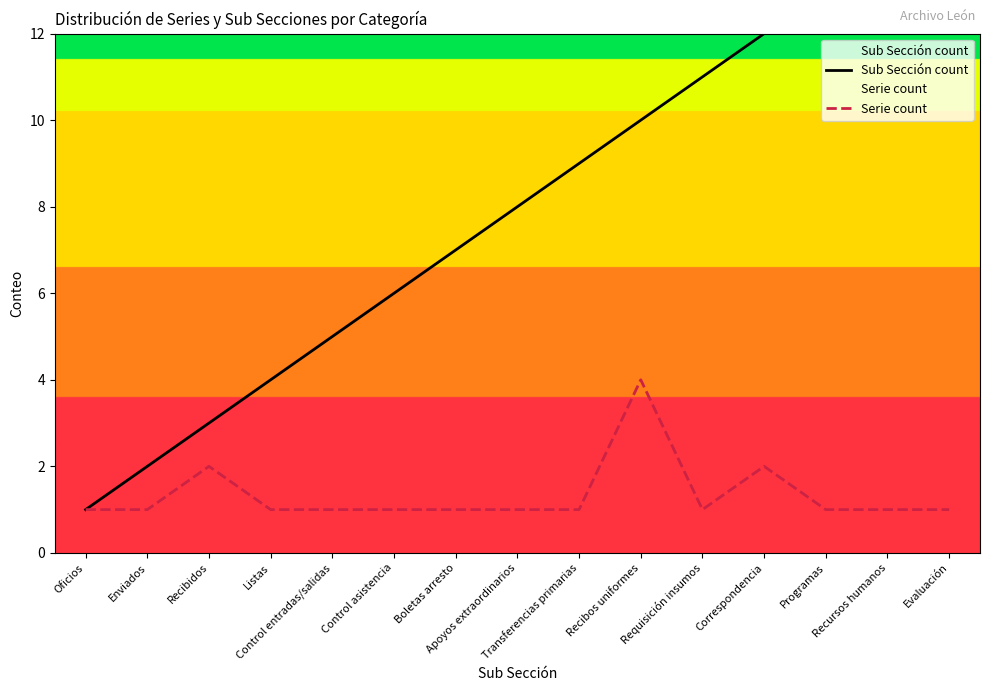

The value of Sub Sección count at Programas is 5. True or false?

False